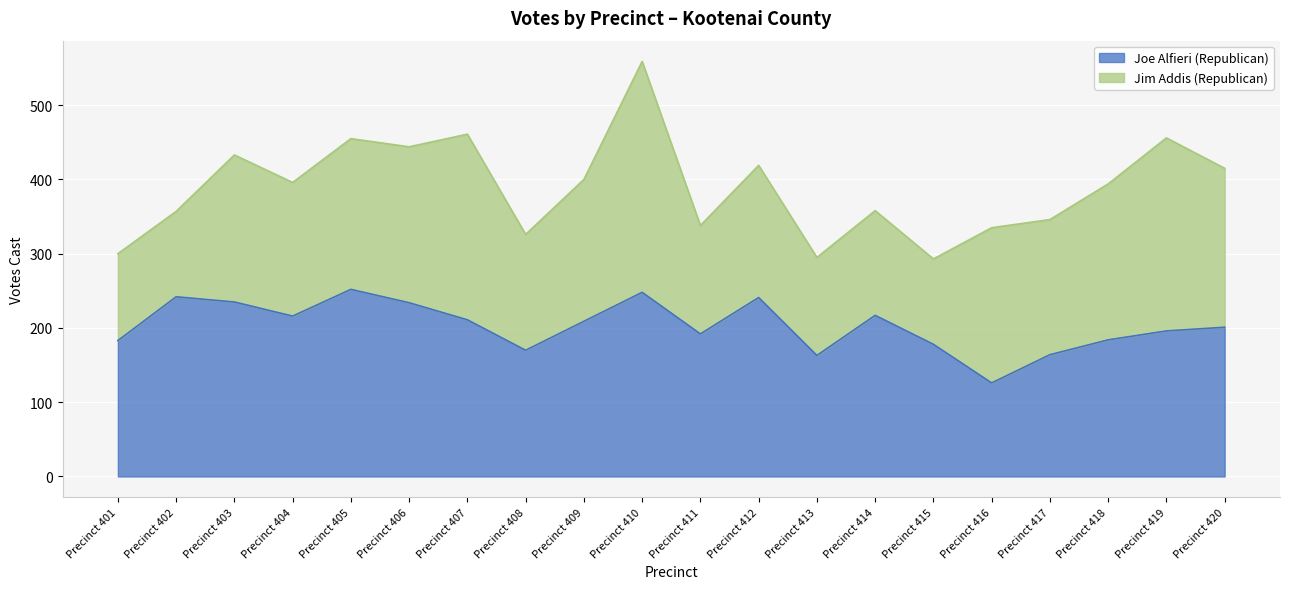

At which label does the data first exceed 209?

Precinct 402